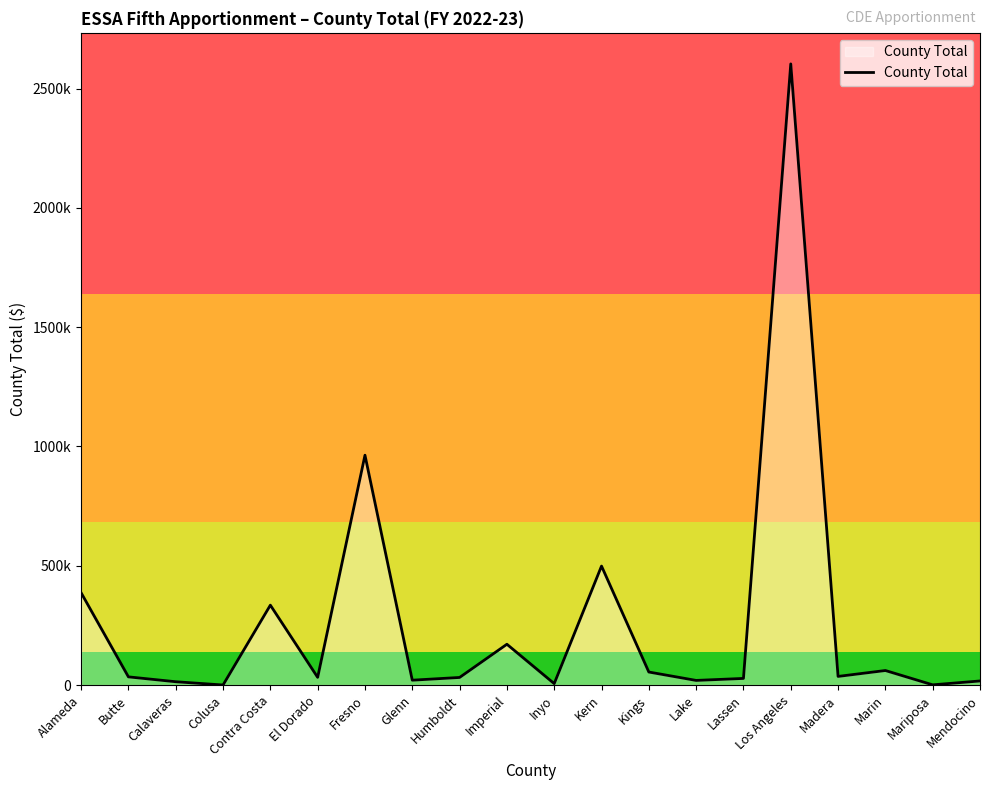

True or false: the data shows 901 at Mariposa.

True